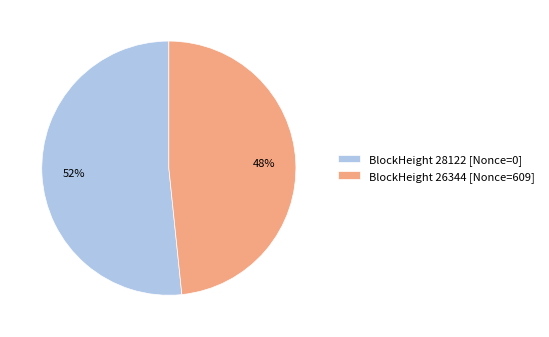

Is it true that BlockHeight 28122 [Nonce=0] is 52% of the pie?

True